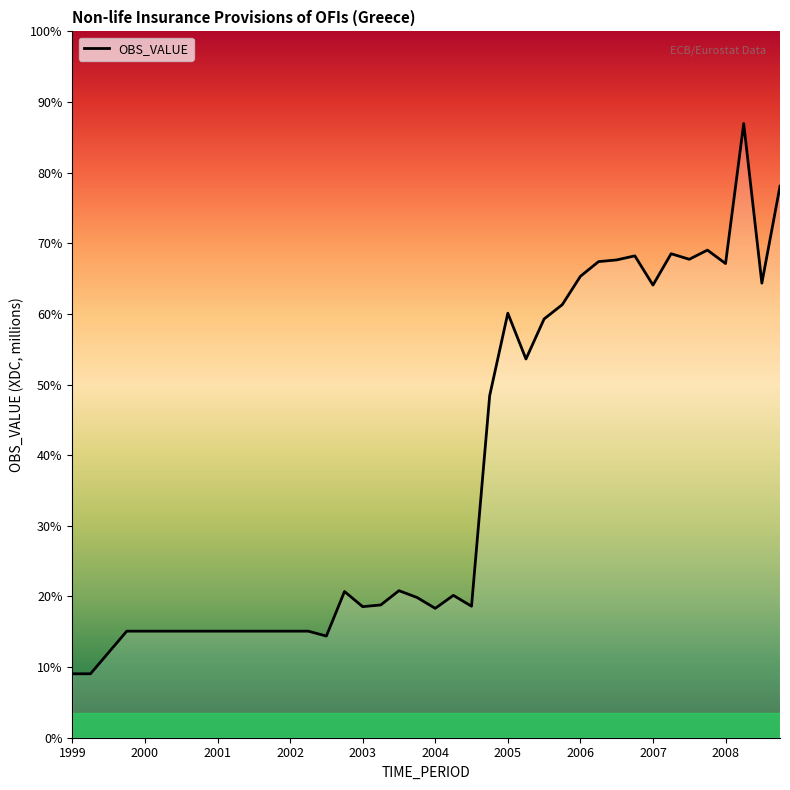

What is the label of the 13th point from the left?

2002